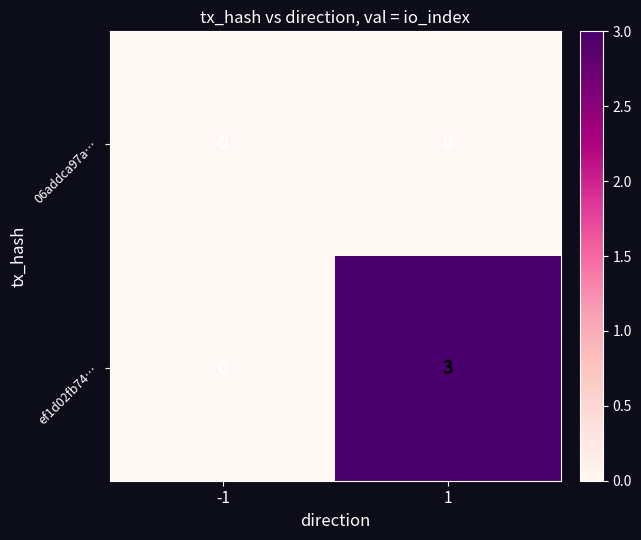

The value of 06addca97a… at 1 is 0. True or false?

True